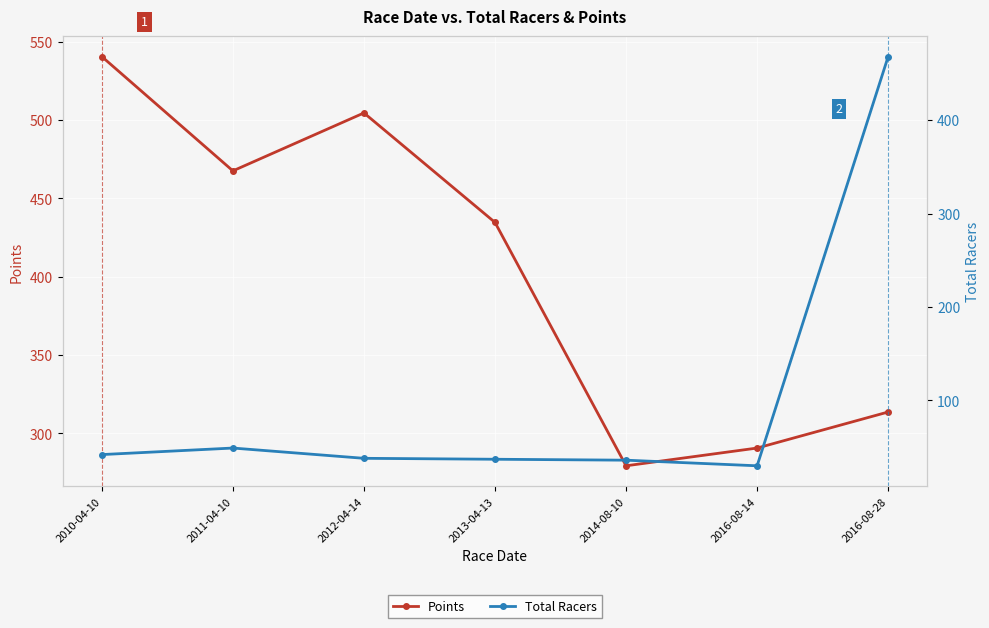

What is the value of the Total Racers point at the 4th from the left?

37.0